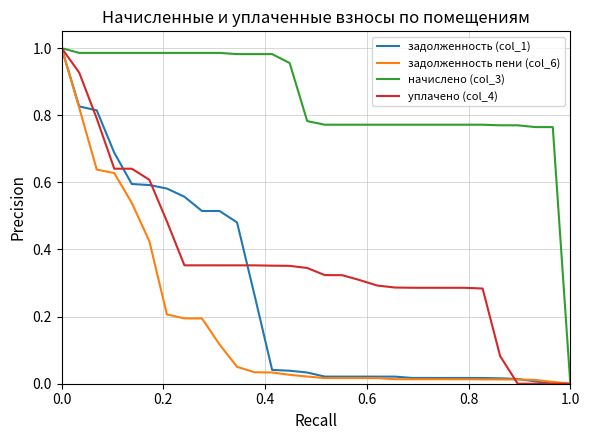

Count the number of categories in the chart.

30